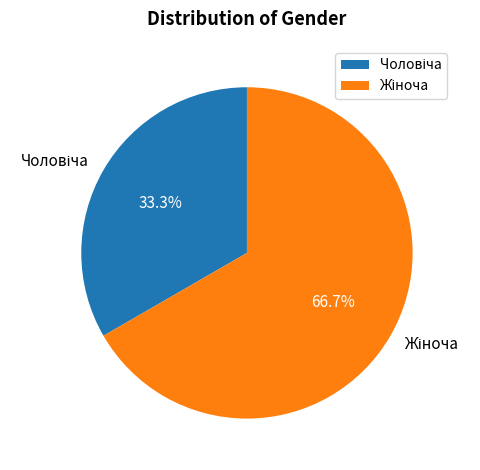

Is there a majority slice in this chart?

Yes